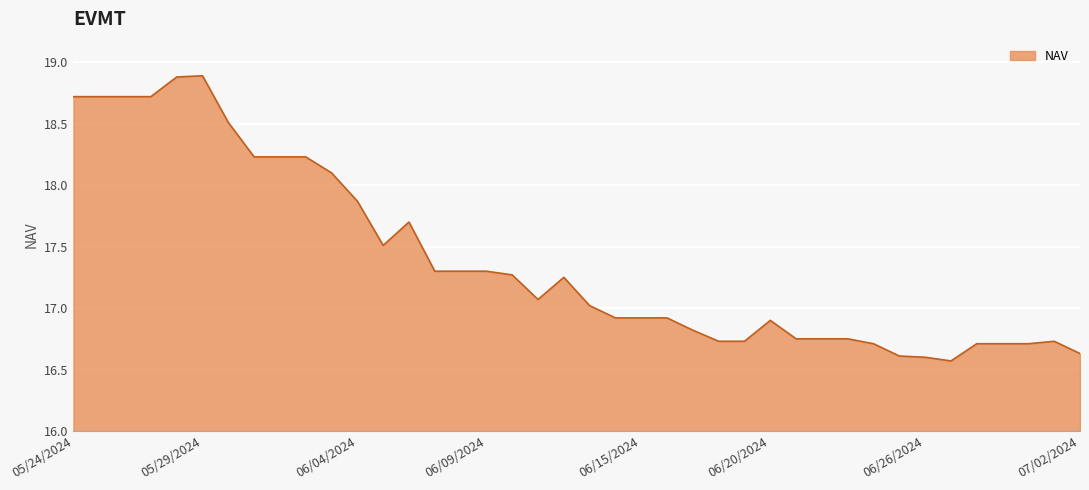

What is the difference between the maximum and minimum values?

2.3